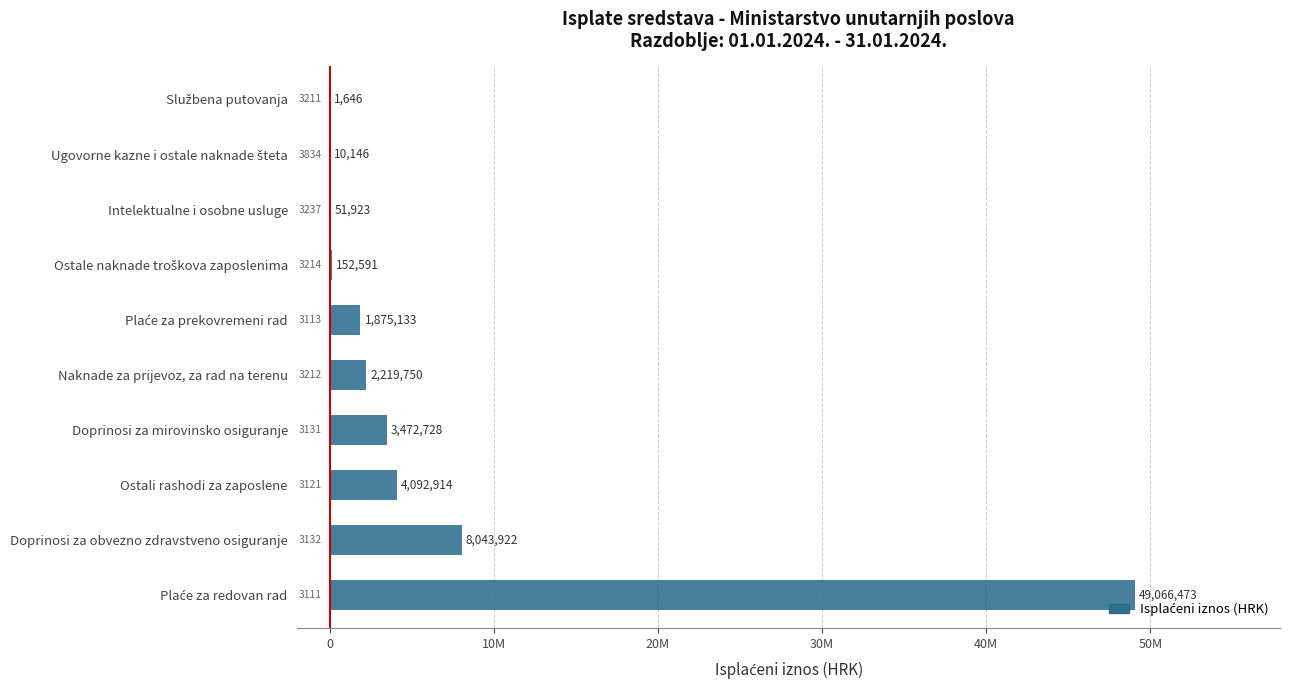

Are the bars horizontal?

Yes